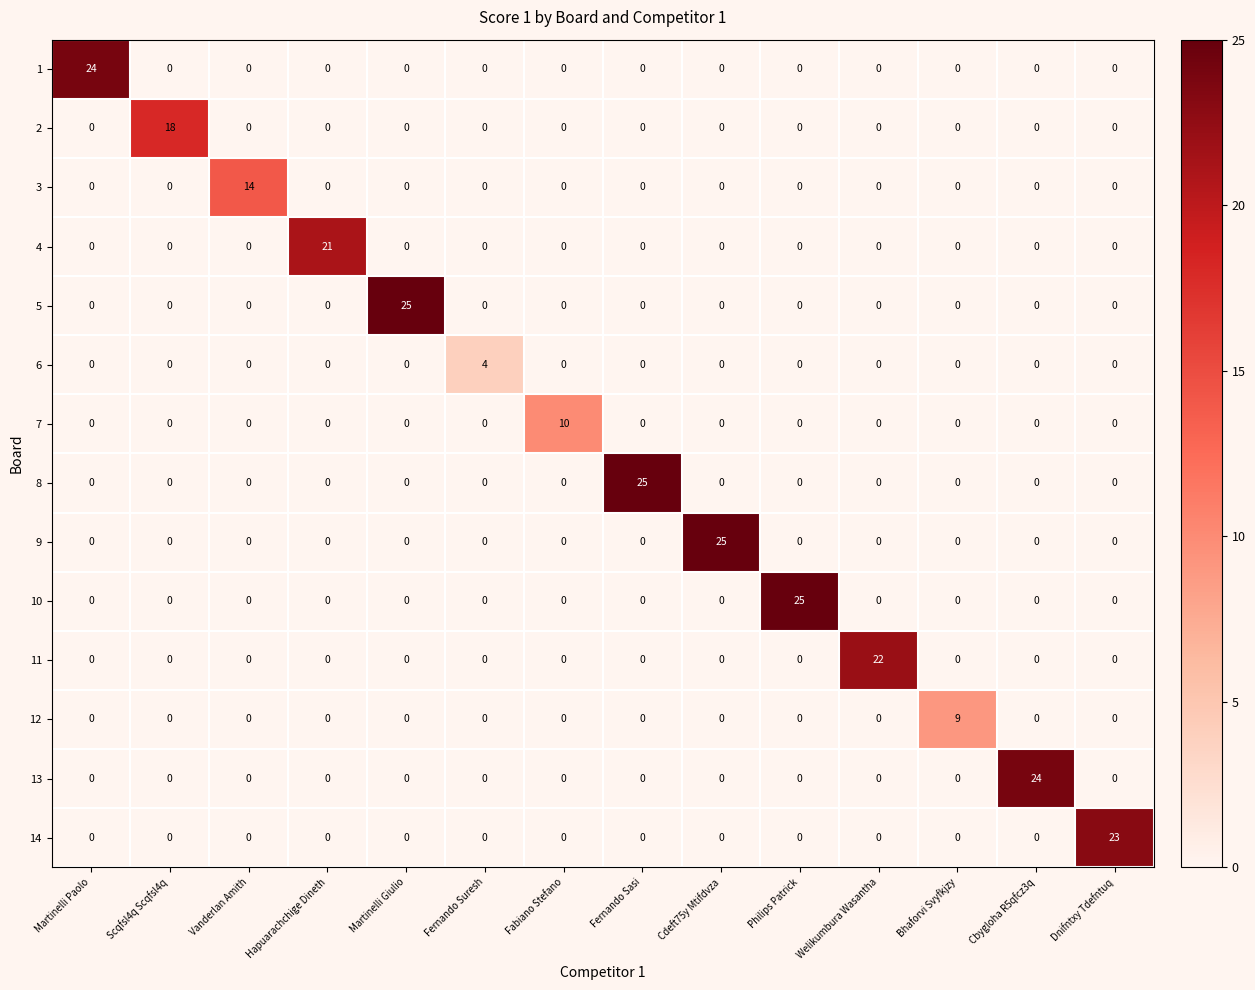

Which series changed the most between Scqfsl4q Scqfsl4q and Fernando Sasi?

8